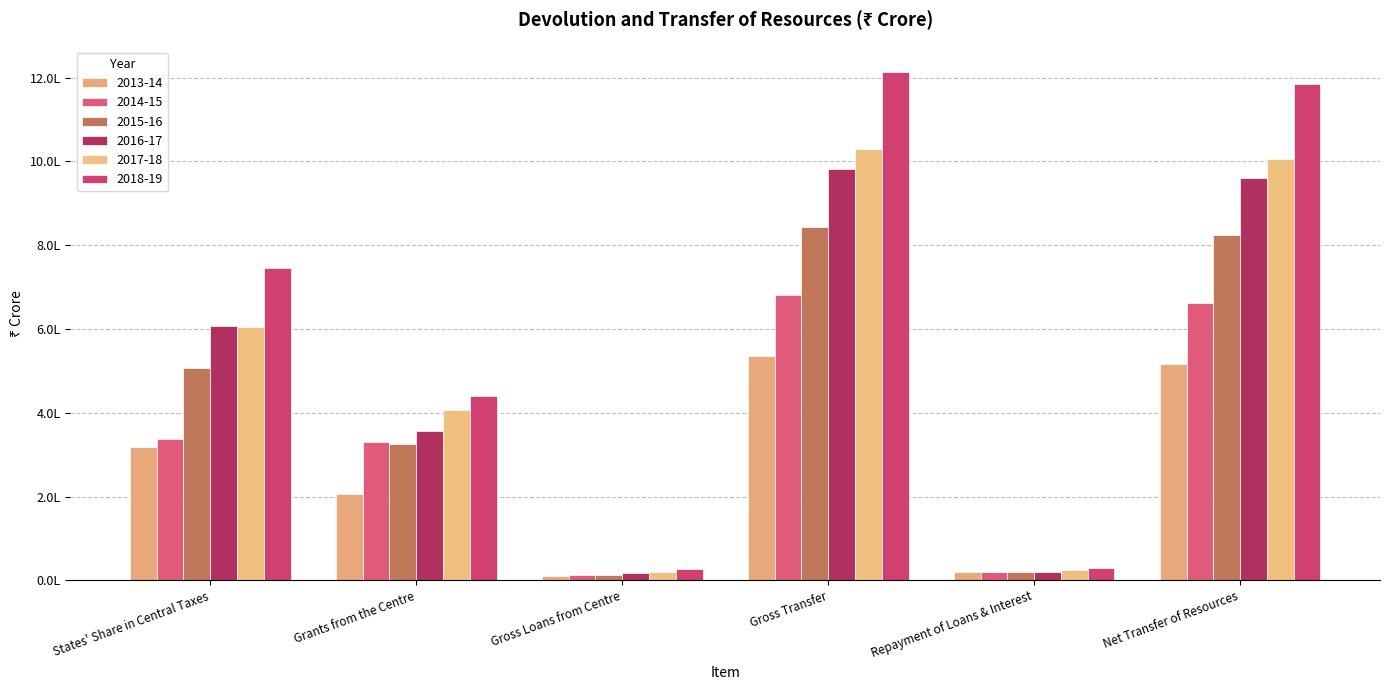

What is the label of the 6th bar from the right?

States' Share in Central Taxes